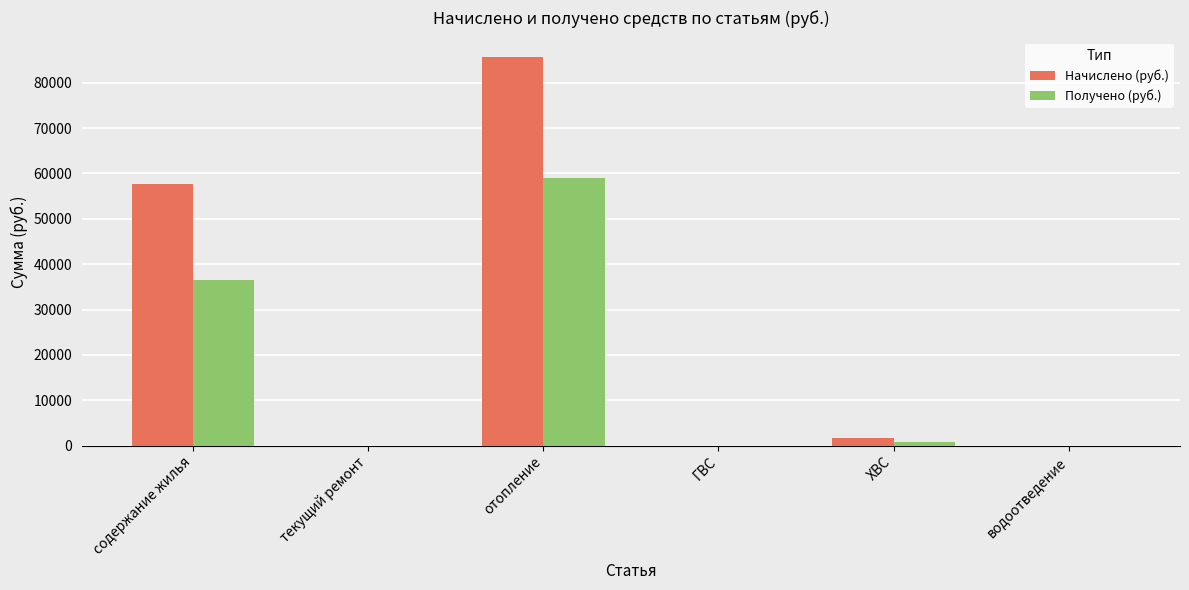

Which series has the largest total across all categories?

Начислено (руб.)